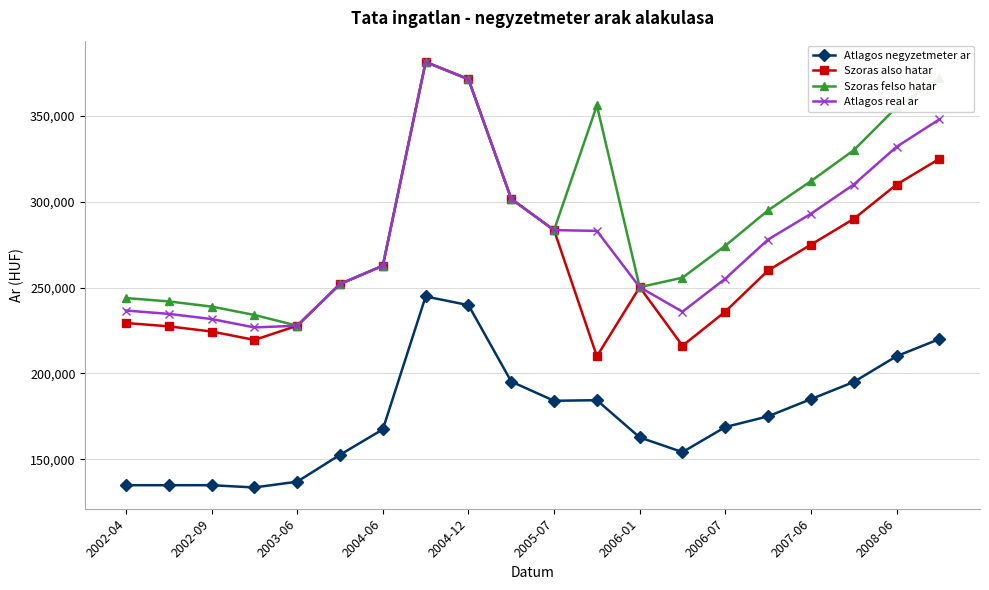

Is this an area chart (filled region under the line)?

No